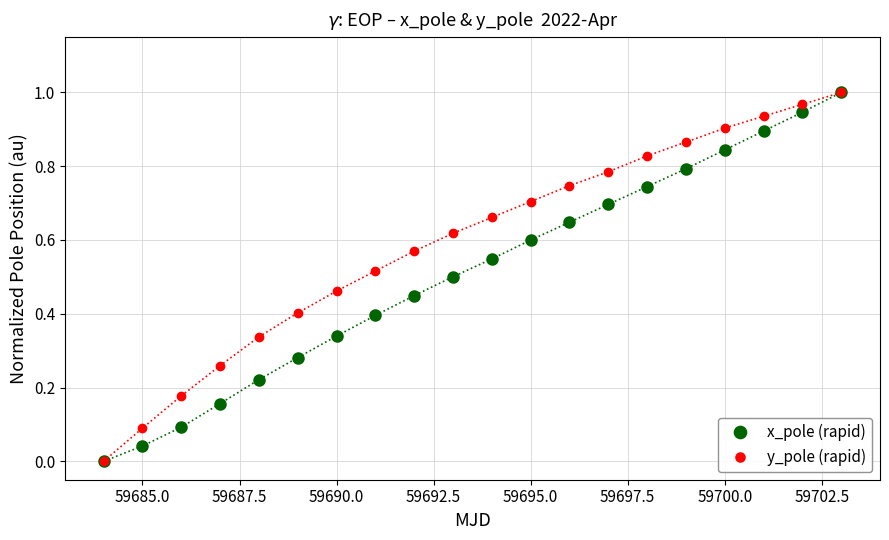

Which series has the largest total across all categories?

y_pole (rapid)